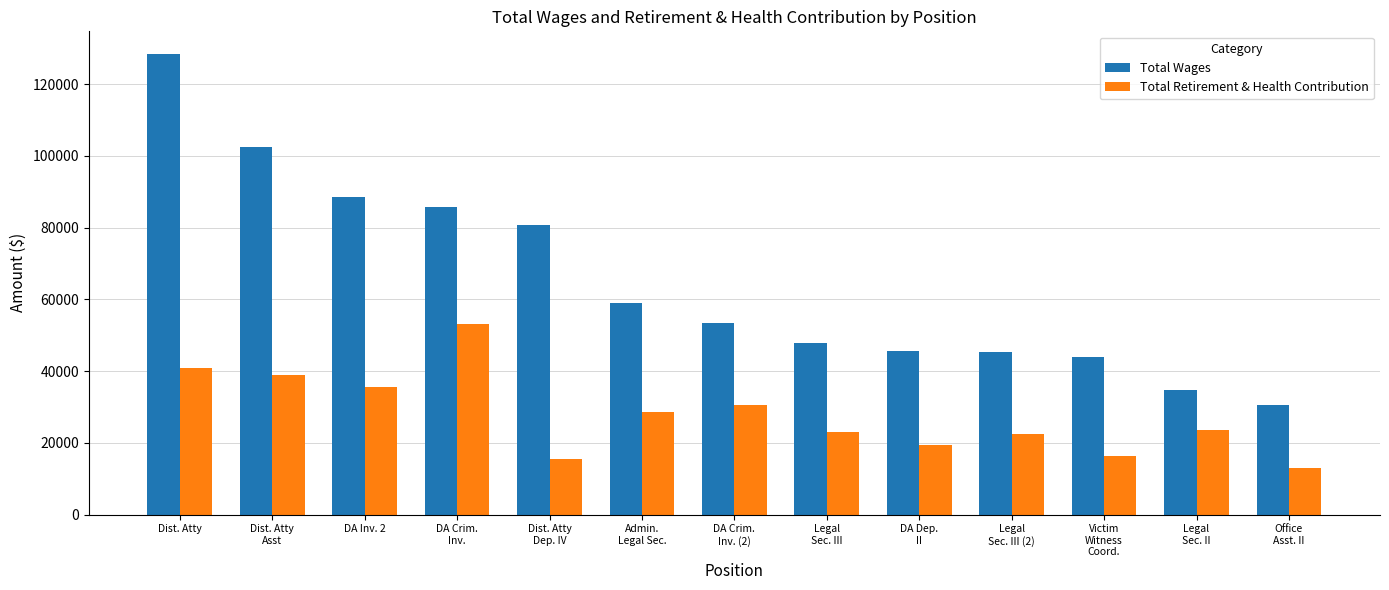

At which category is the sum across all series the highest?

Dist. Atty